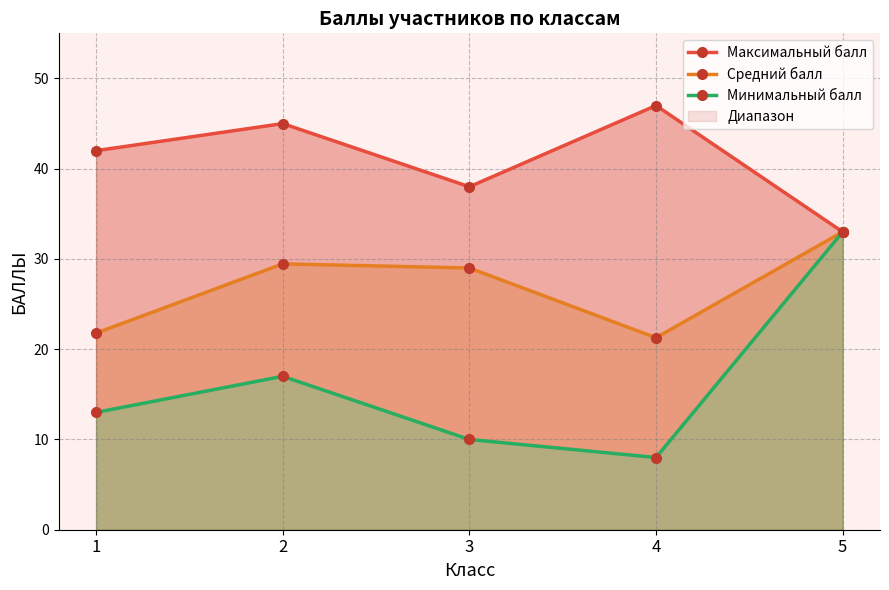

Reading right to left, extract all data points from this chart.

Максимальный балл: 33.0	47.0	38.0	45.0	42.0
Средний балл: 33.0	21.3	29.0	29.5	21.8
Минимальный балл: 33.0	8.0	10.0	17.0	13.0